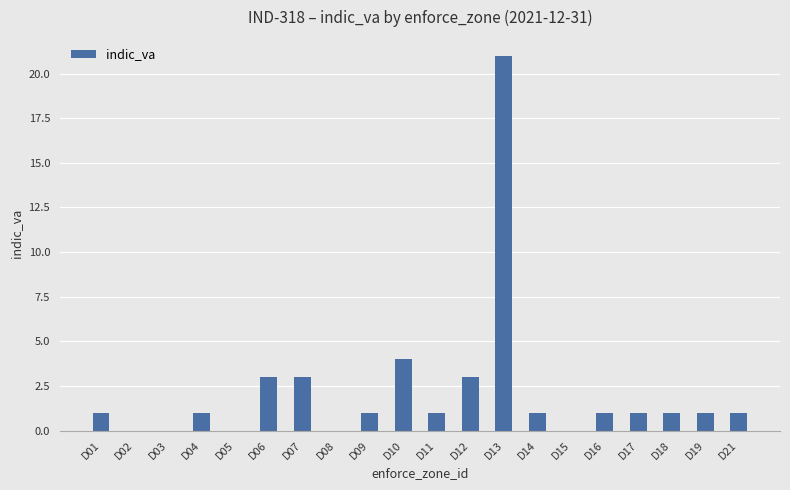

Reading left to right, extract all data points from this chart.

D01=1	D02=0	D03=0	D04=1	D05=0	D06=3	D07=3	D08=0	D09=1	D10=4	D11=1	D12=3	D13=21	D14=1	D15=0	D16=1	D17=1	D18=1	D19=1	D21=1